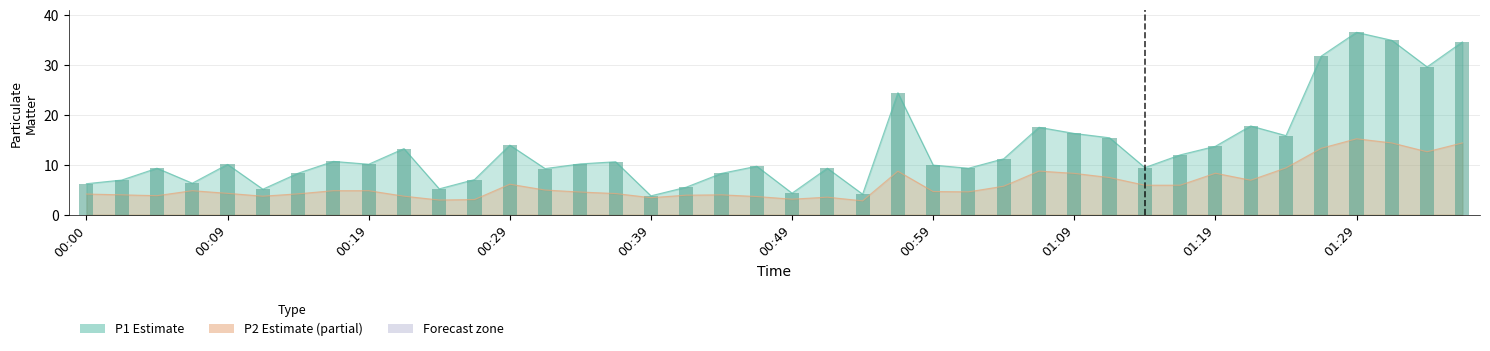

What value does the P2 series have at 01:01?

4.6